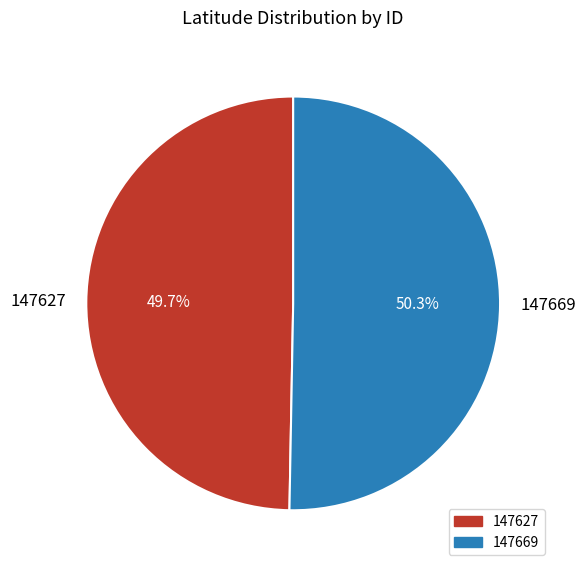

Approximately how many times larger is the value at 147627 compared to 147669?

1.0